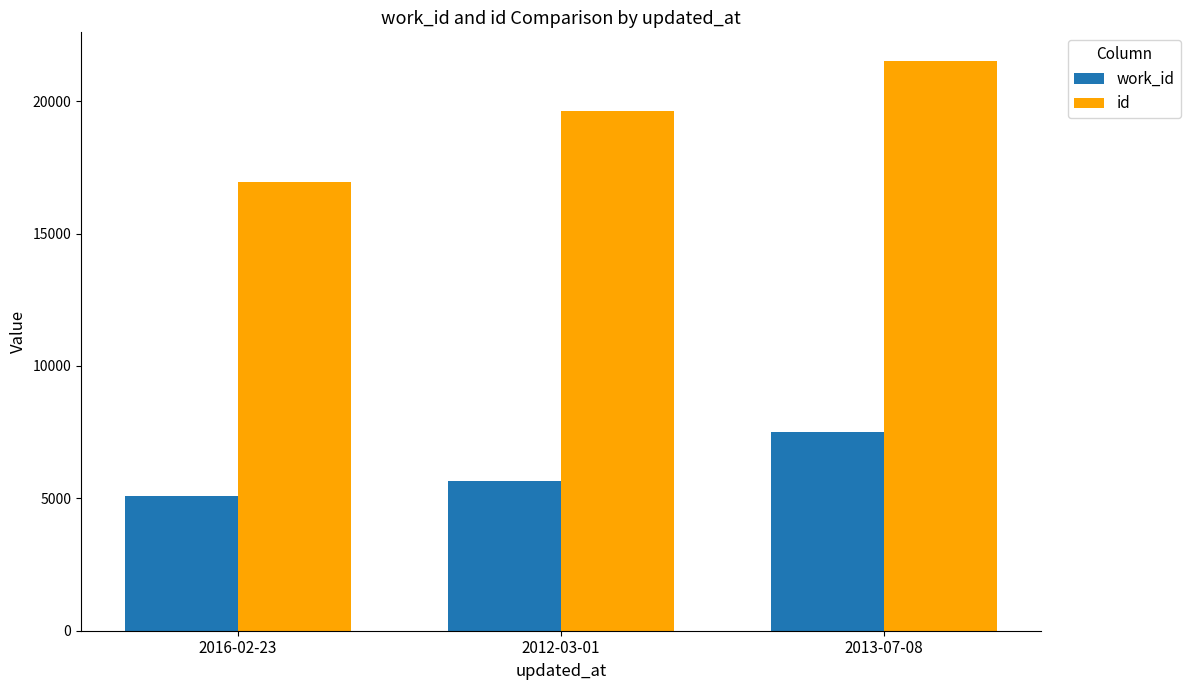

What is the sum of all work_id values?

18239